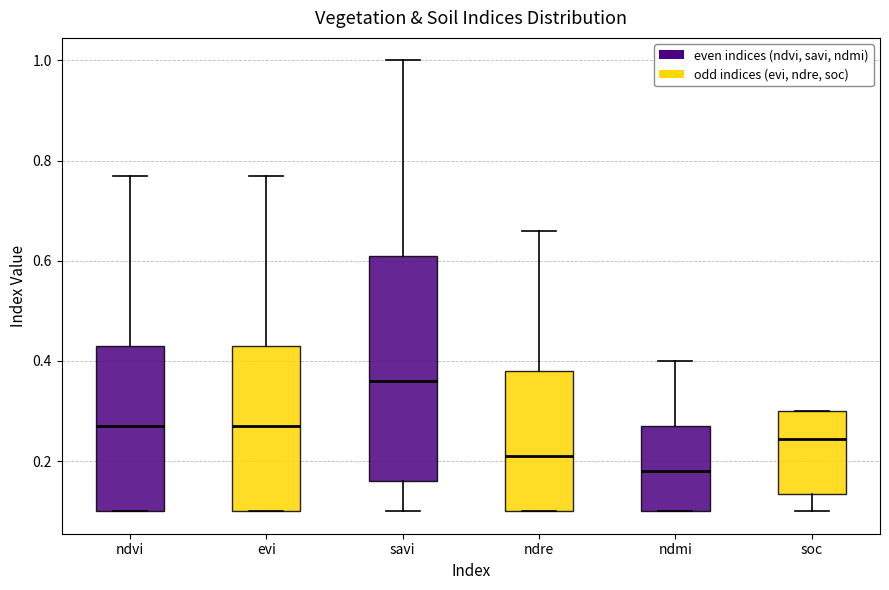

Which box's median line is the lowest?

ndmi